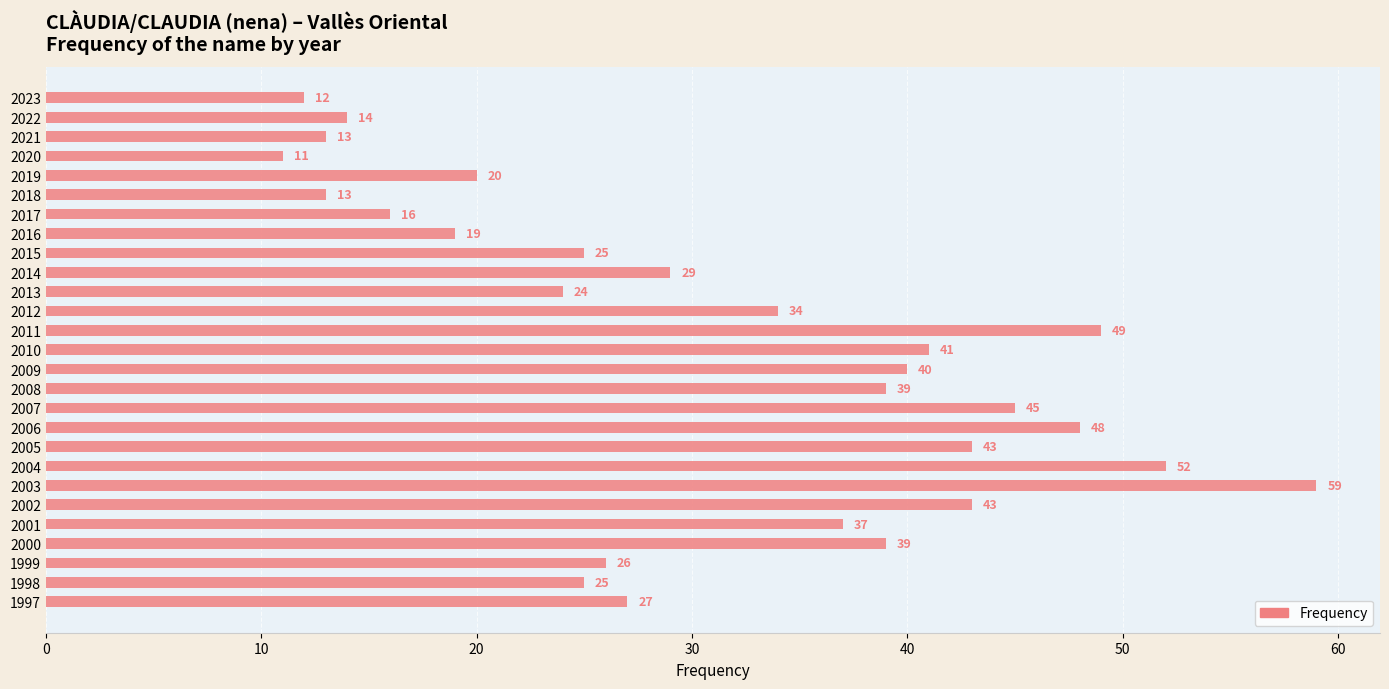

How many categories are shown in the chart?

27